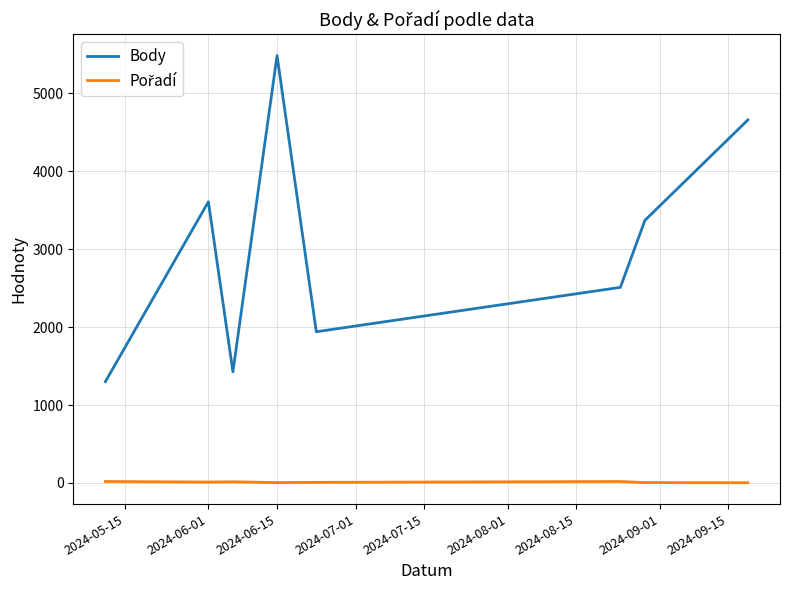

What is the maximum value shown in the chart?

5482